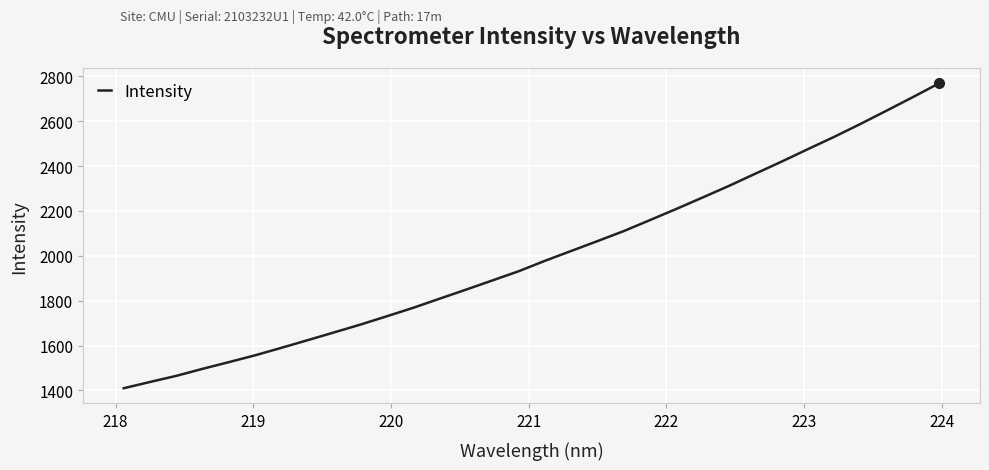

What is the difference between the maximum and minimum values?

1359.8